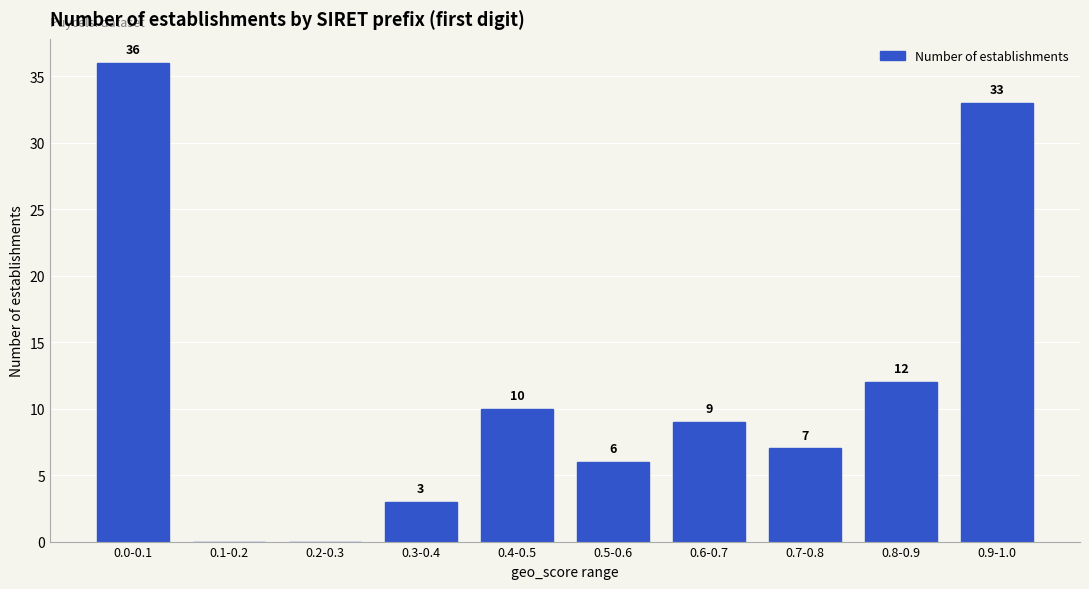

Reading left to right, extract all data points from this chart.

0.0-0.1=36	0.1-0.2=0	0.2-0.3=0	0.3-0.4=3	0.4-0.5=10	0.5-0.6=6	0.6-0.7=9	0.7-0.8=7	0.8-0.9=12	0.9-1.0=33